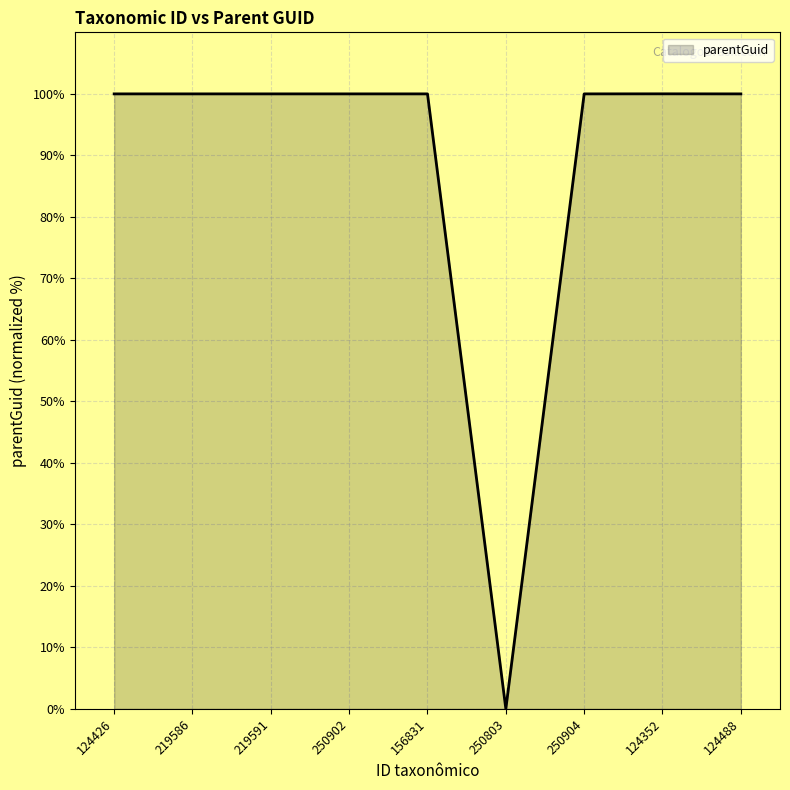

What is the sum of the values at 124488 and 156831?

200.0